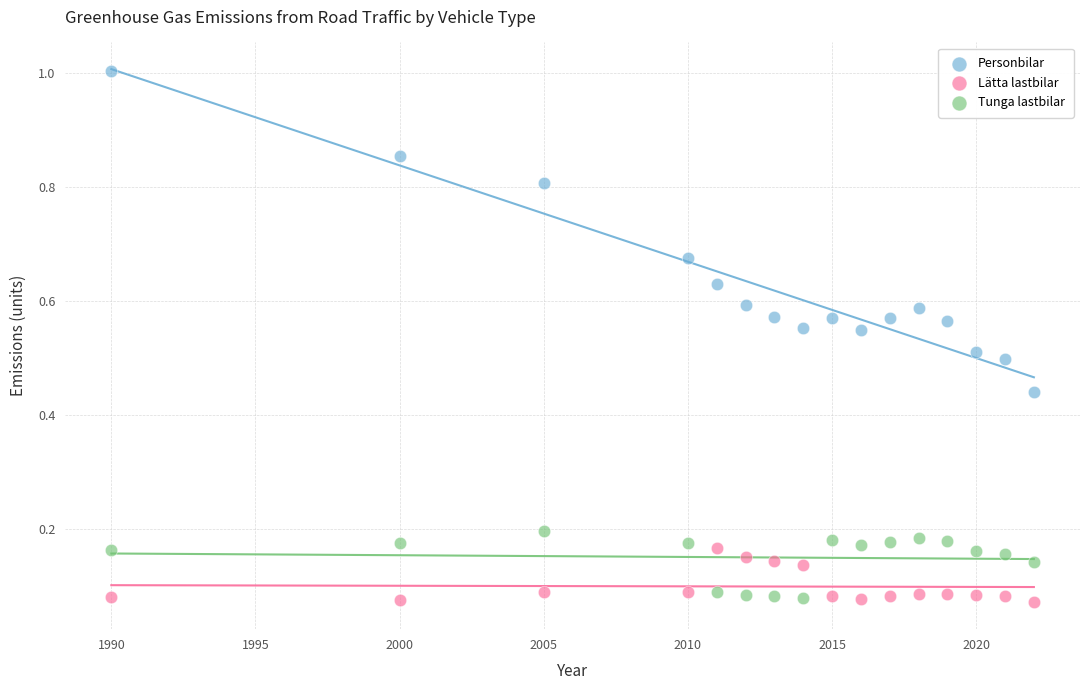

Across all data points, what is the range of X values (max minus min)?

32.0